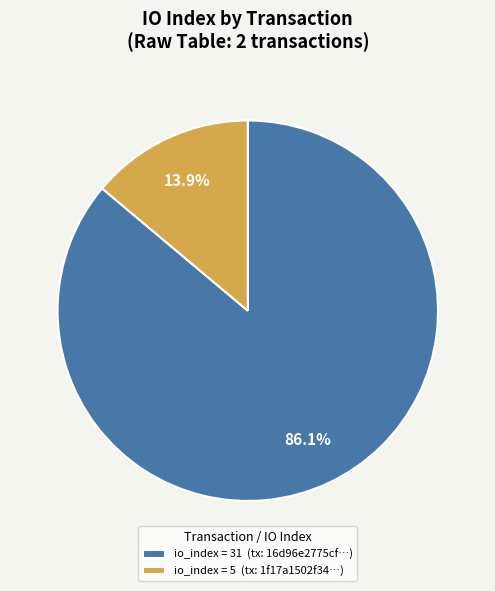

What is the largest slice in the pie chart?

io_index = 31 (tx: 16d96e2775cf…)